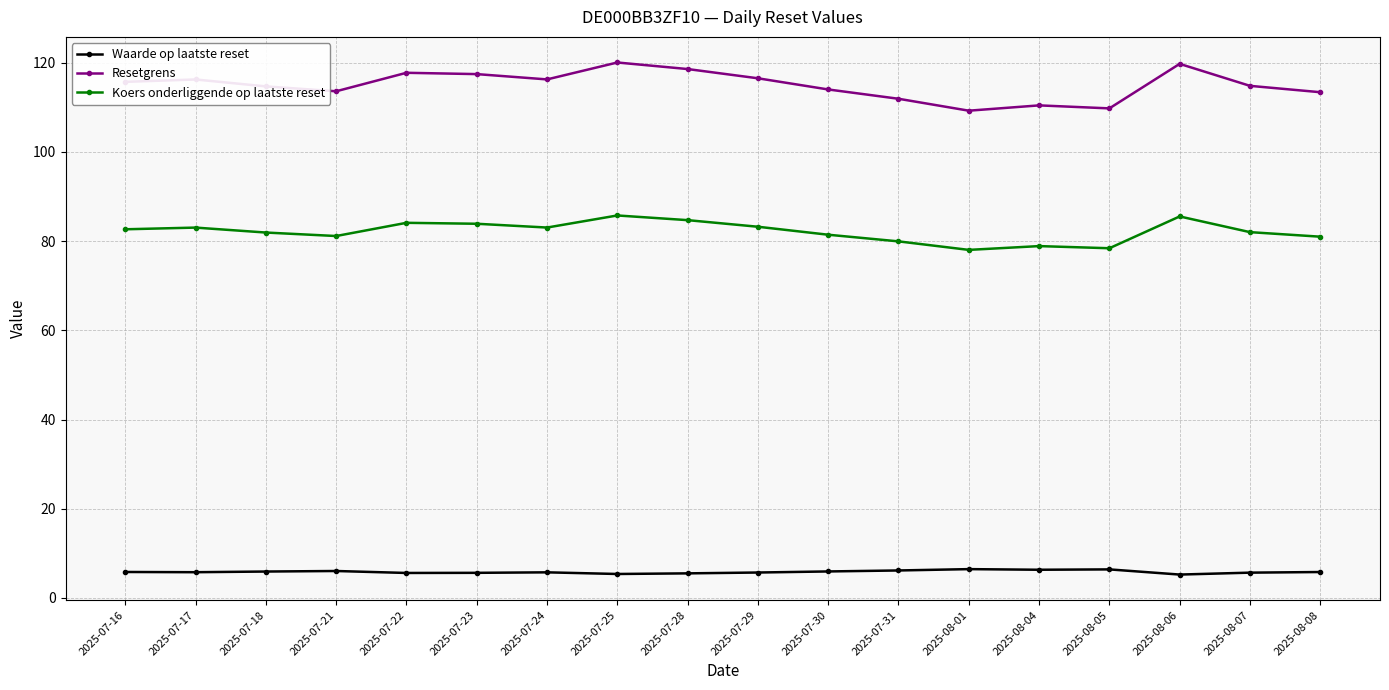

What is the difference between the maximum and minimum values in the Waarde op laatste reset series?

1.2